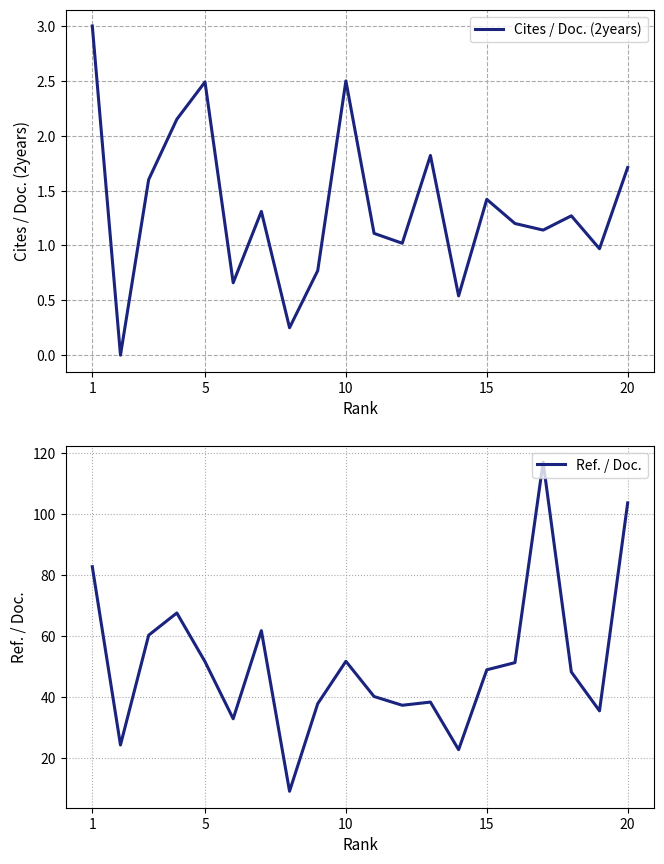

True or false: Cites / Doc. (2years) and Ref. / Doc. cross at least once.

False